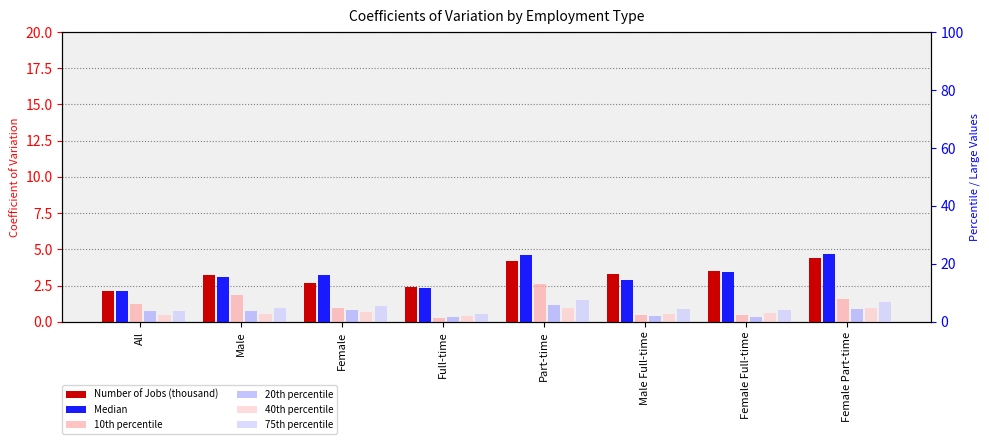

What is the label of the 7th bar from the right?

Male